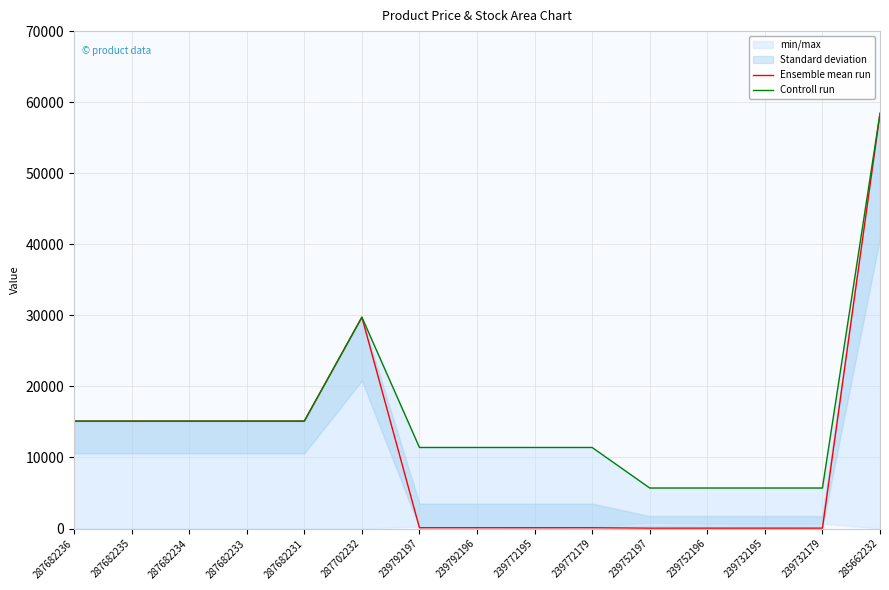

What is the maximum value for Ensemble mean run?

58426.5